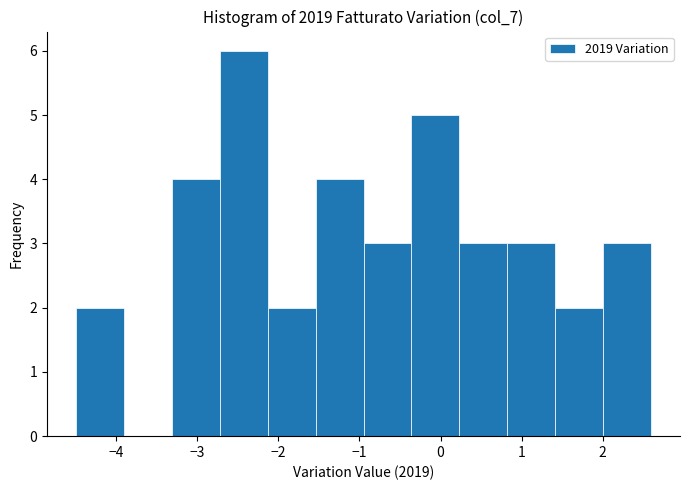

Reading left to right, transcribe this chart: for each bar, give the range it covers on the x-axis and its height. Neither the bar edges nor the heights are printed on the chart, so give them approximately, as read against the axes.

-4.5 to -3.9: 2
-3.9 to -3.3: 0
-3.3 to -2.7: 4
-2.7 to -2.1: 6
-2.1 to -1.5: 2
-1.5 to -0.9: 4
-0.9 to -0.4: 3
-0.4 to 0.2: 5
0.2 to 0.8: 3
0.8 to 1.4: 3
1.4 to 2.0: 2
2.0 to 2.6: 3